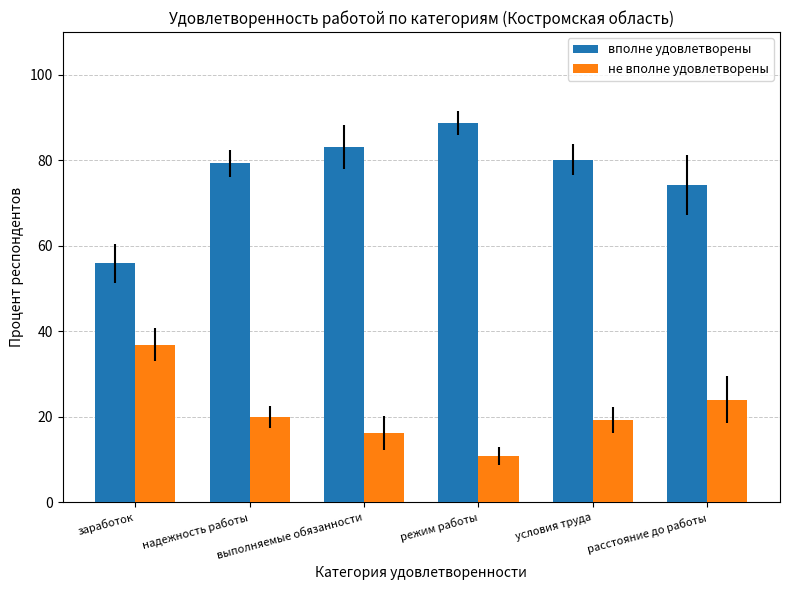

Which series has the largest range (max minus min)?

вполне удовлетворены